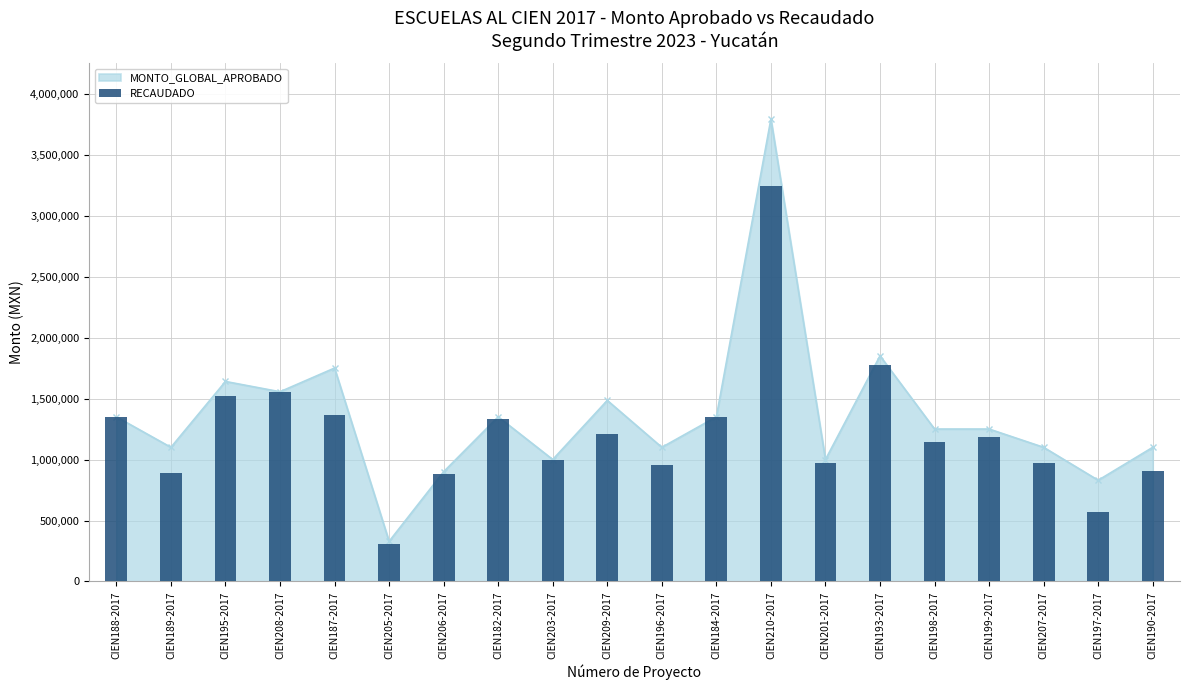

What is the change in value from CIEN187-2017 to CIEN184-2017?

-20455.7